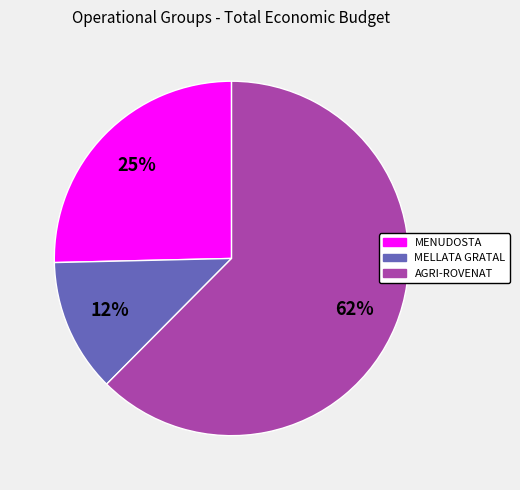

Is there a majority slice in this chart?

Yes